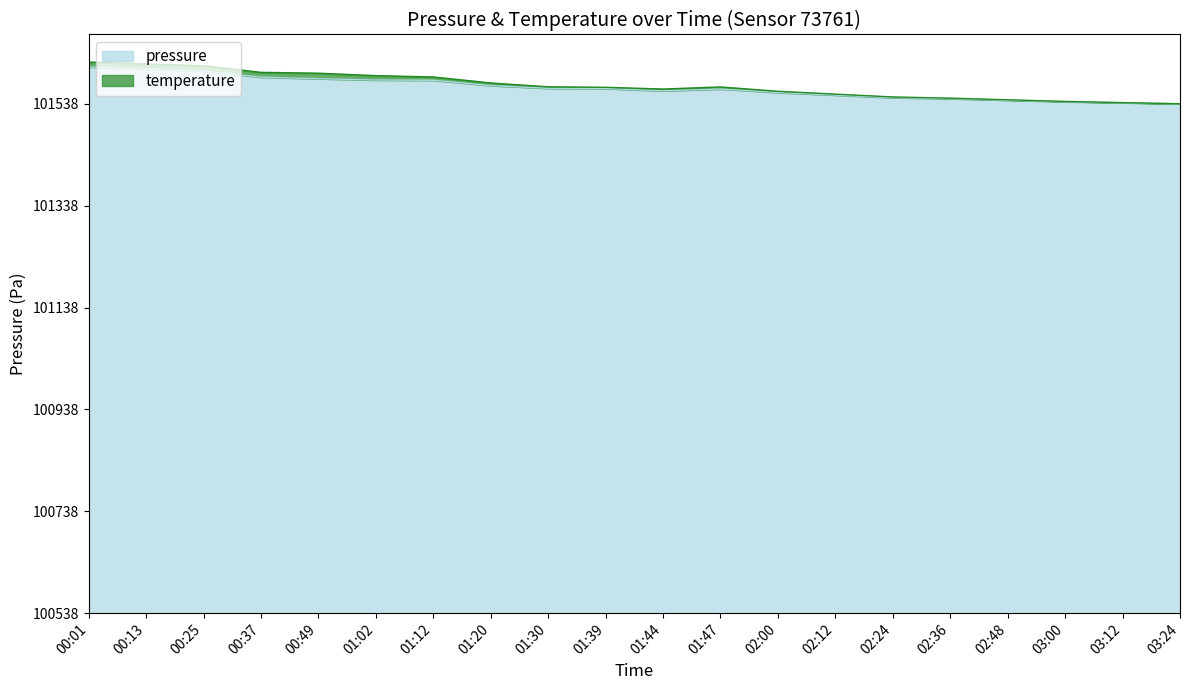

Where is the first local minimum?

01:44